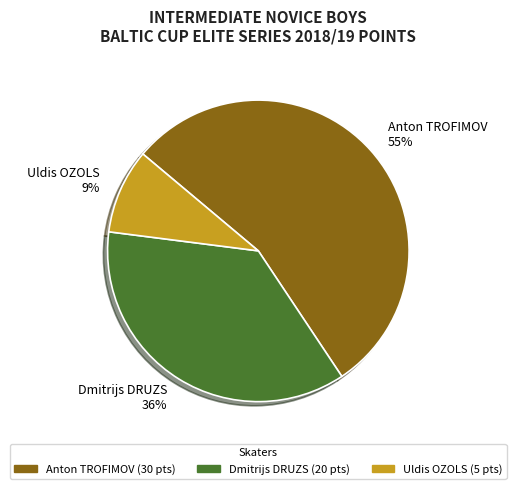

Which slice is the smallest?

Uldis OZOLS